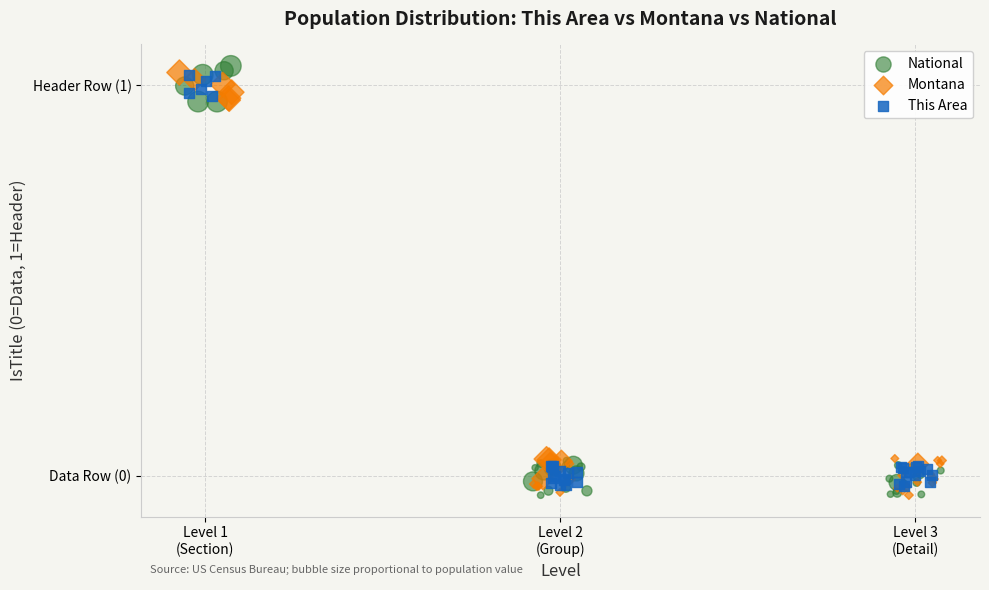

What are all the series names shown in the legend?

National, Montana, This Area